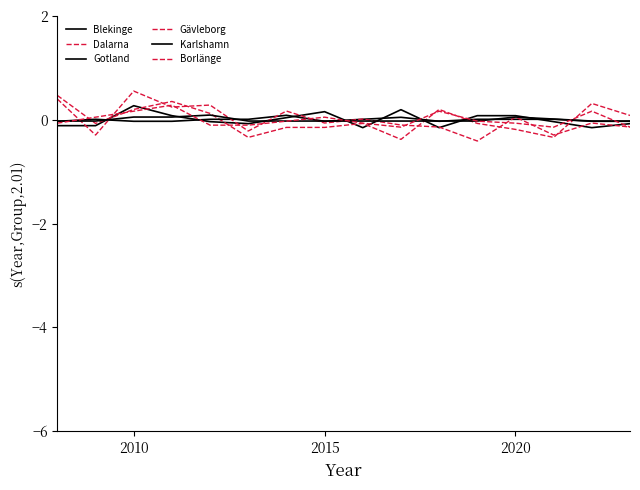

How many lines are shown in the chart?

6